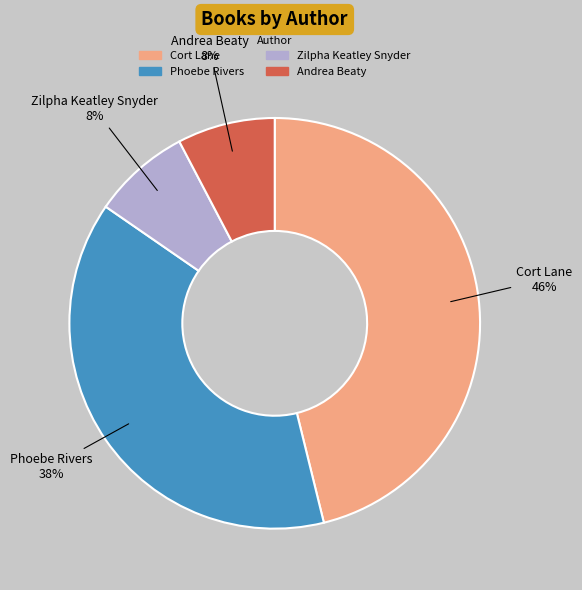

Is the sum of Andrea Beaty and Phoebe Rivers greater than half?

No